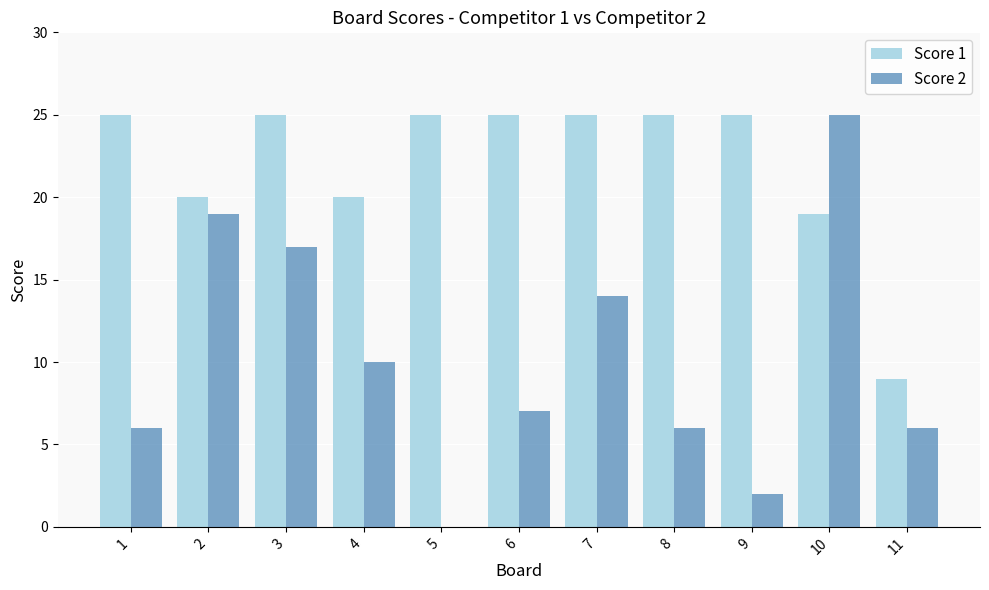

What is the maximum value shown in the chart?

25